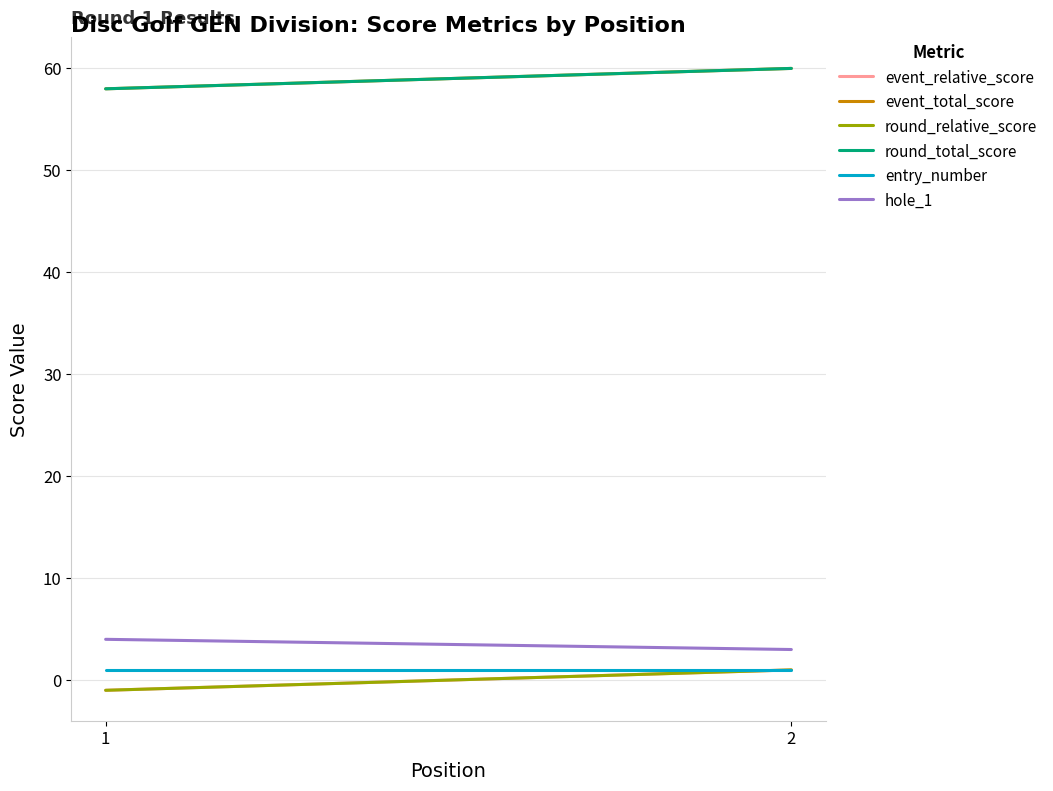

What is the value of the event_total_score point at the 1st from the left?

58